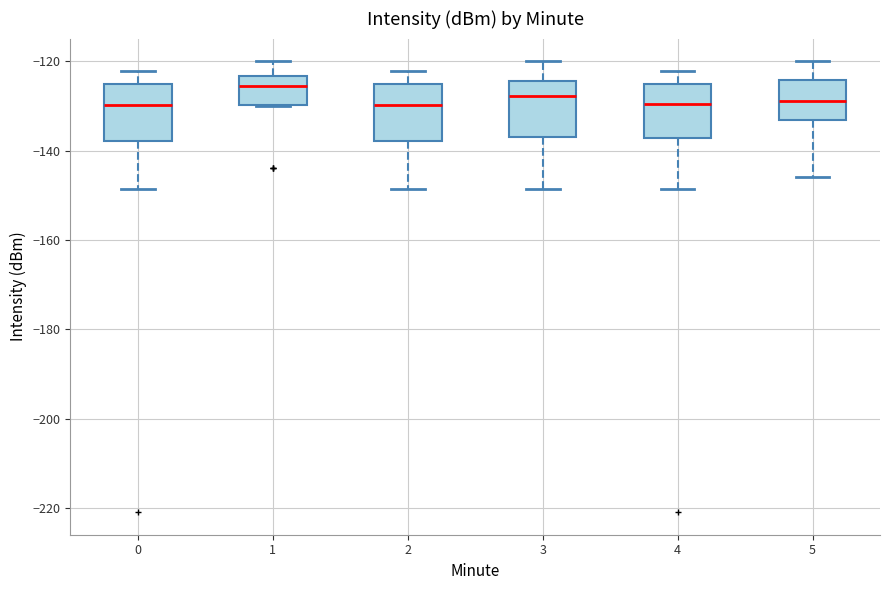

Where does the lower whisker of the box at x = 5 end on the y-axis? The values are not printed on the chart, so give them approximately, as read against the axis.

-146